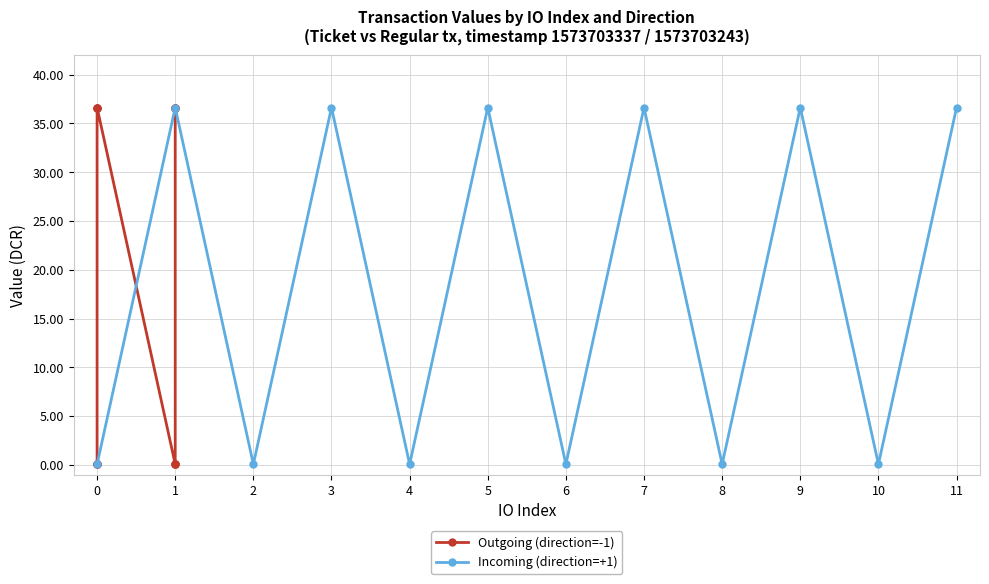

What is the value of the Outgoing (direction=-1) point at the 3rd from the left?

0.1